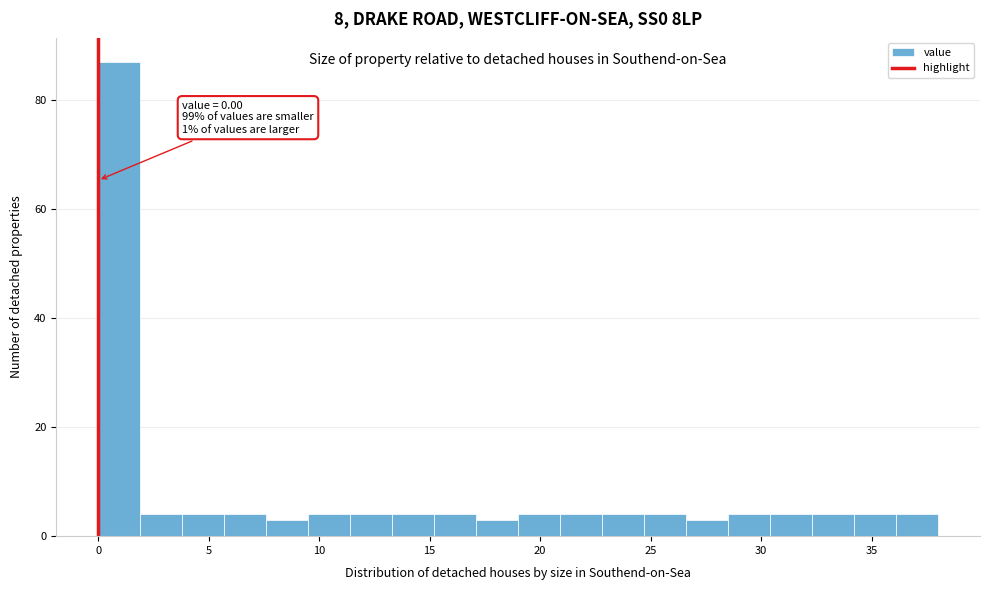

Read against the x-axis, roughly where is the centre of the tallest bar?

1.0